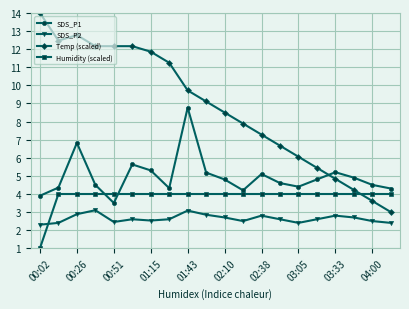

Is this an area chart (filled region under the line)?

No